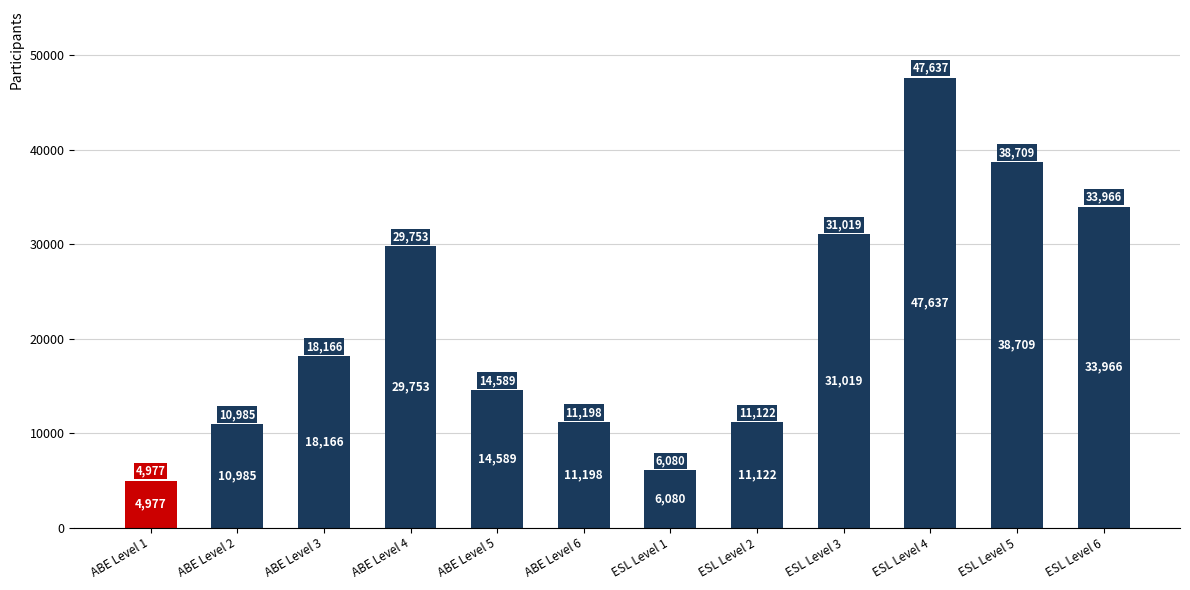

What is the sum of the values at ABE Level 2 and ESL Level 6?

44951